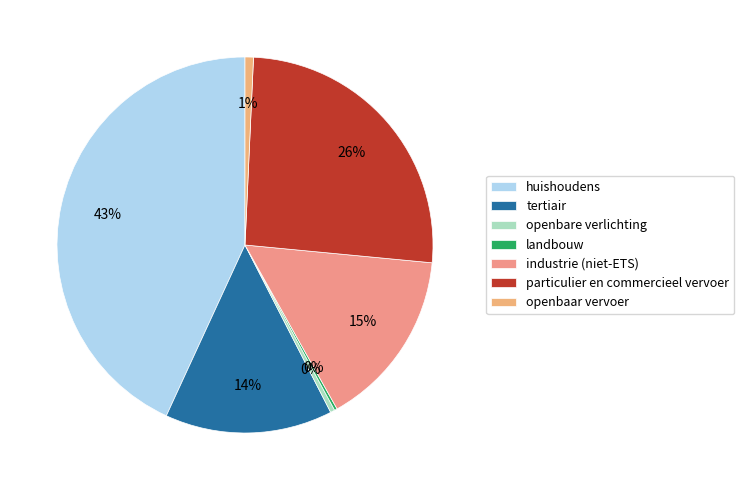

Which has a higher value, huishoudens or particulier en commercieel vervoer?

huishoudens